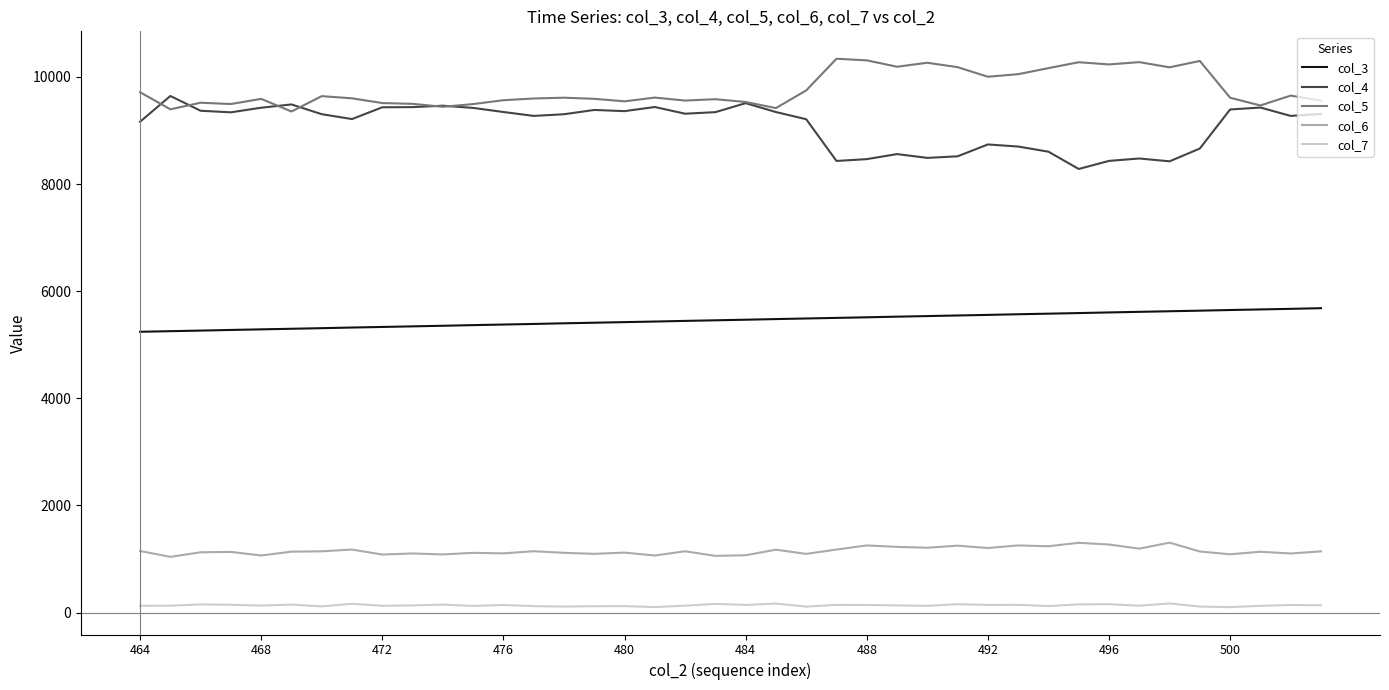

What is the minimum value shown in the chart?

103